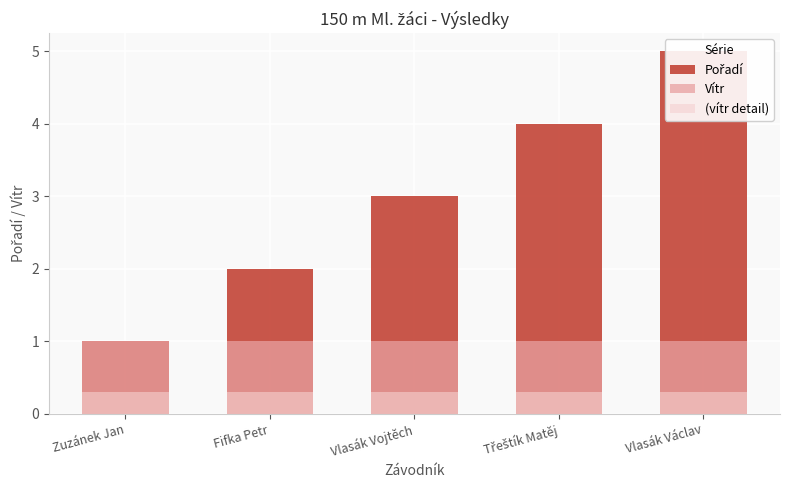

What is the value of the Pořadí bar at the 5th from the left?

5.0